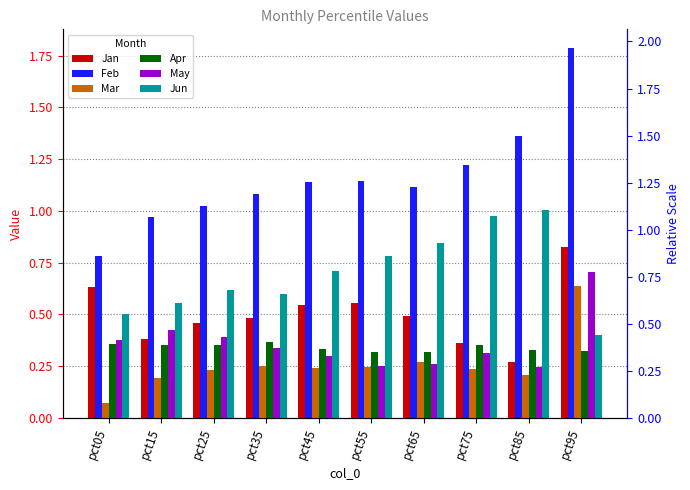

What is the sum of the Apr values at pct35 and pct05?

0.7